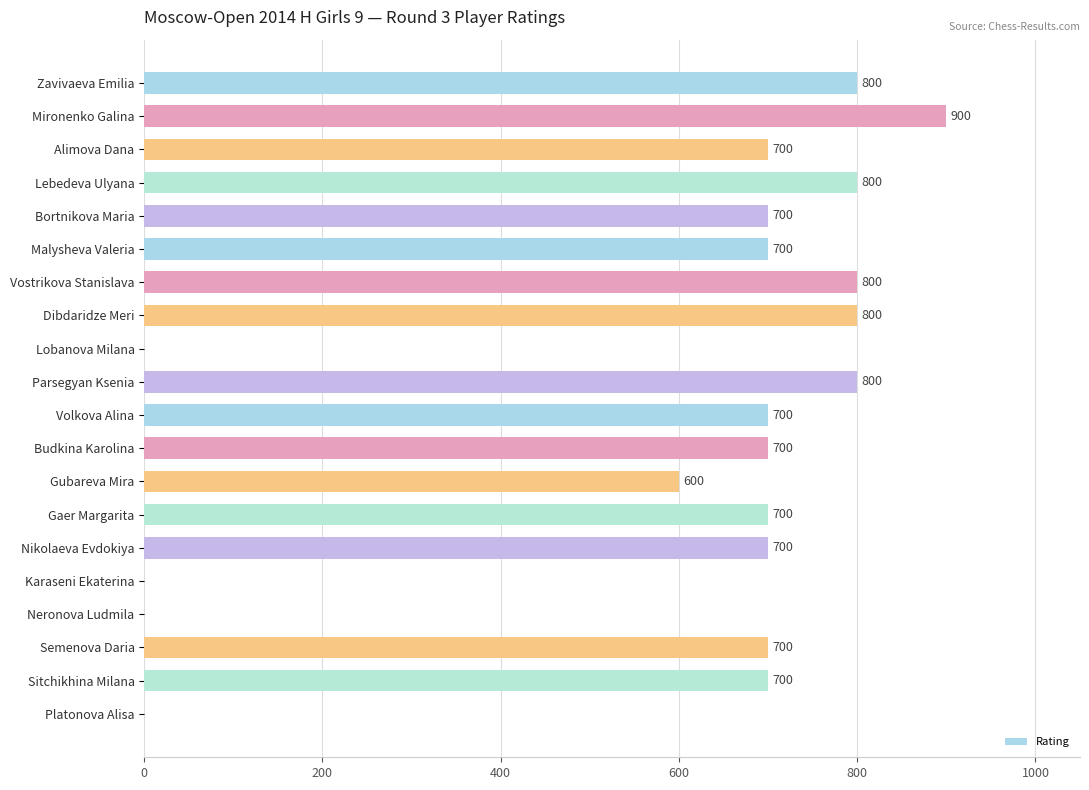

At which label is the value closest to 450?

Gubareva Mira